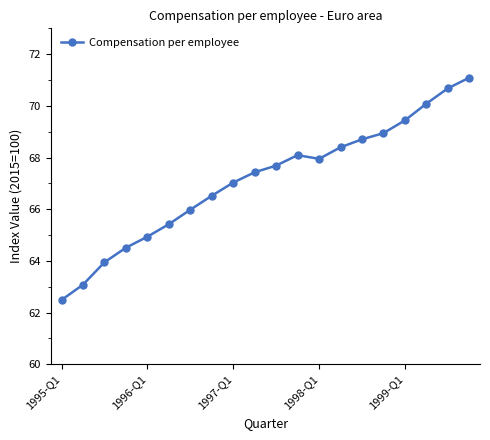

What is the smallest value displayed?

62.5